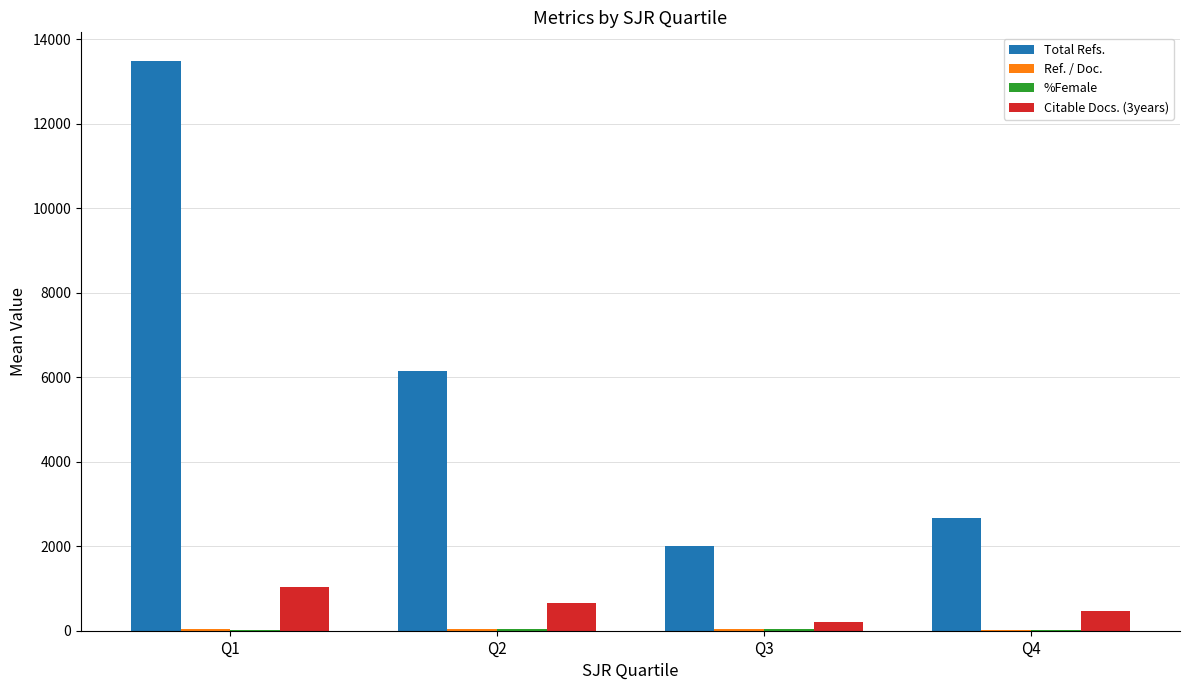

At which category is the sum across all series the highest?

Q1